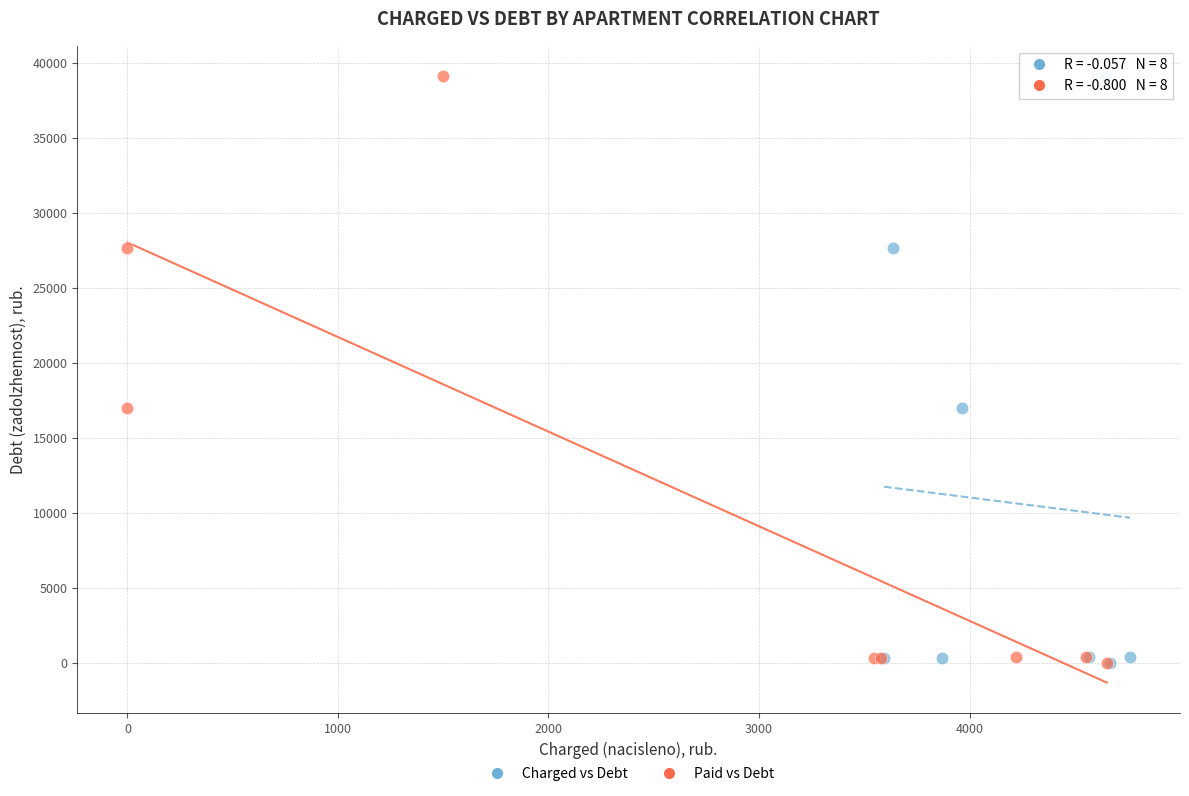

What are all the series names shown in the legend?

Charged vs Debt, Paid vs Debt